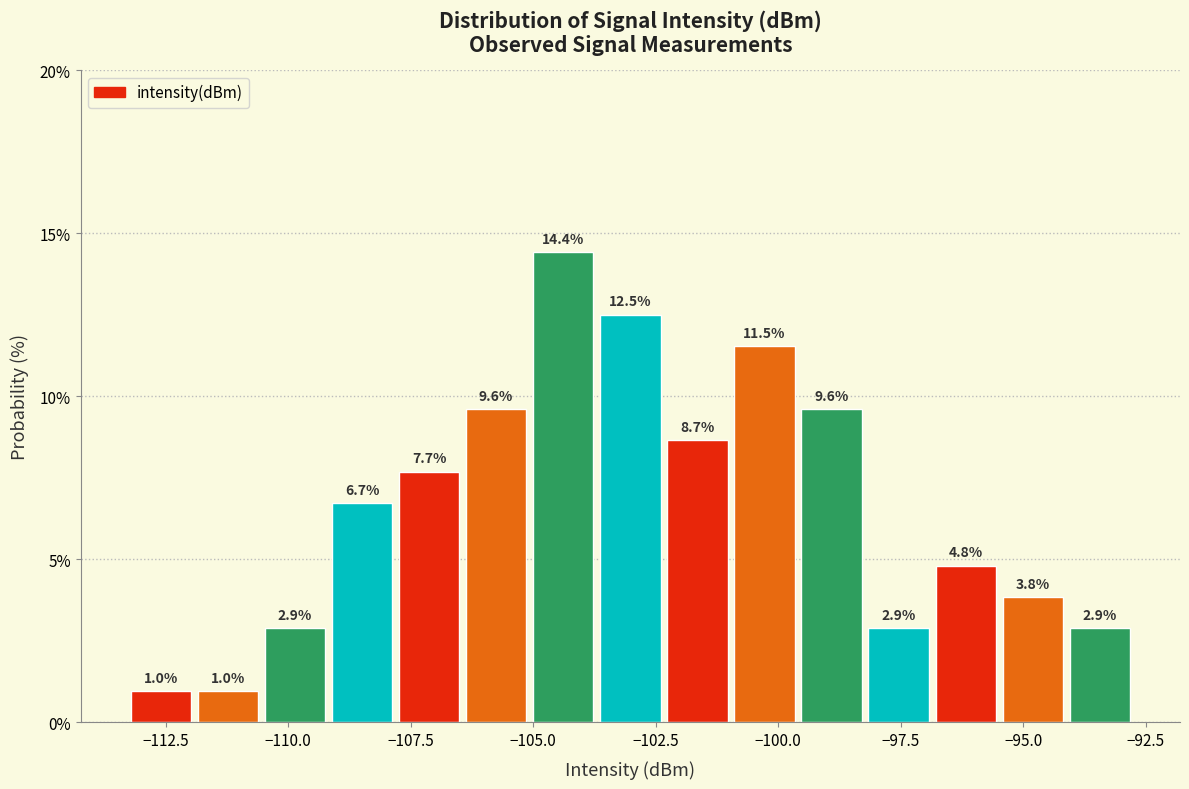

Around what value on the x-axis is the tallest bar? Give the approximate position of its centre, as read against the axis.

-104.5